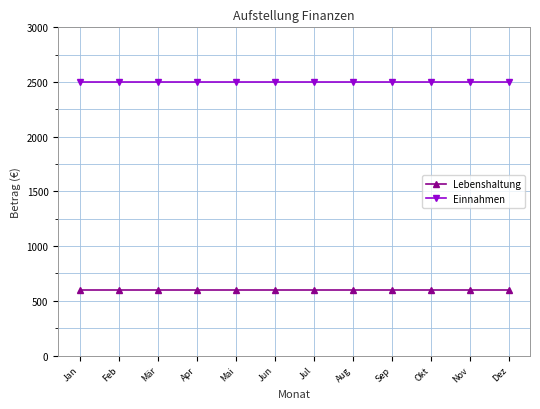

True or false: Einnahmen has a value of 1142 at Sep.

False